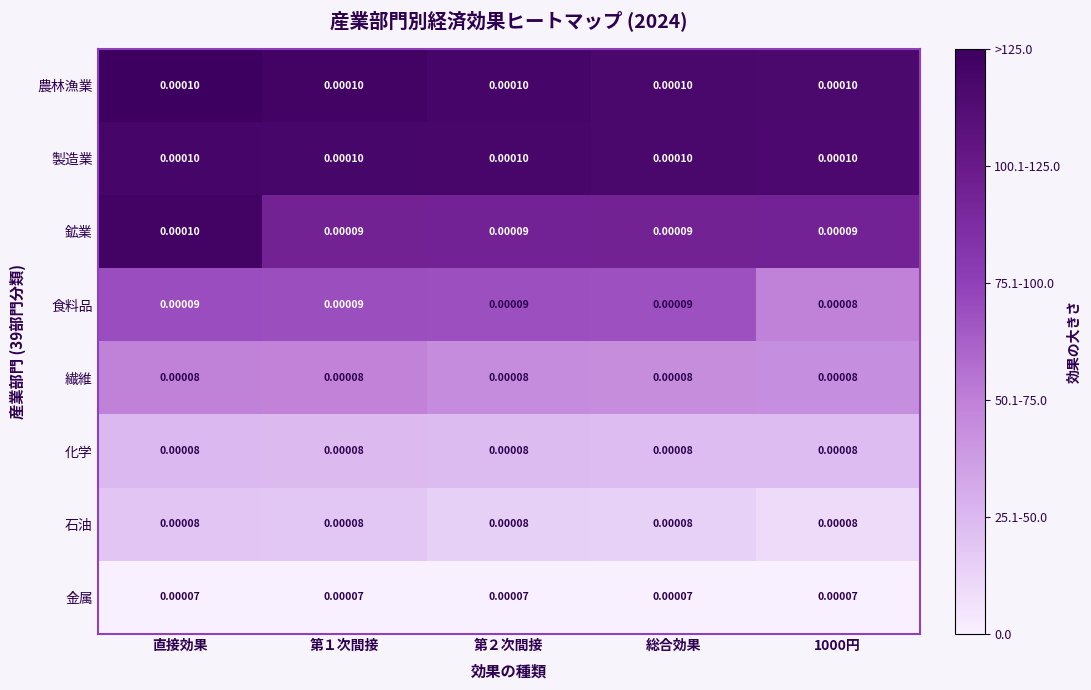

At how many categories does at least one series exceed 0?

5